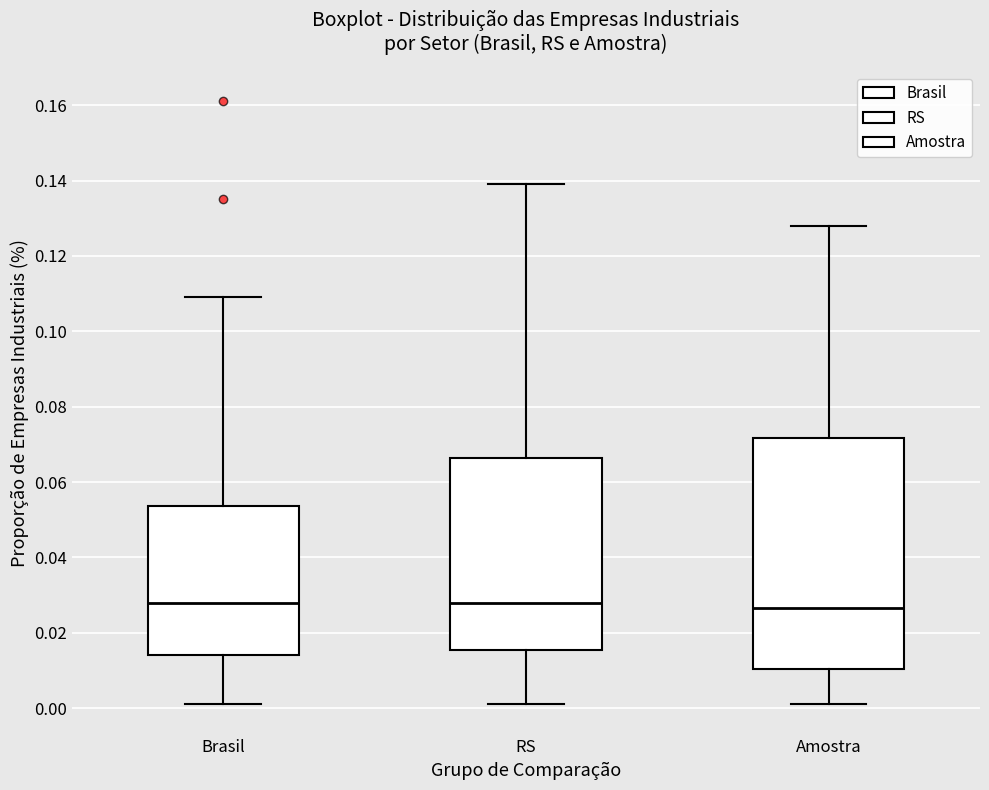

Reading left to right, read every box against the y-axis: the position of its median line, the range the box covers, and the ends of its whiskers. The values are not printed on the chart, so give them approximately, as read against the axis.

Brasil: median 0.028, box 0.014 to 0.054, whiskers 0.002 to 0.110
RS: median 0.028, box 0.016 to 0.066, whiskers 0.002 to 0.140
Amostra: median 0.026, box 0.010 to 0.072, whiskers 0.002 to 0.128